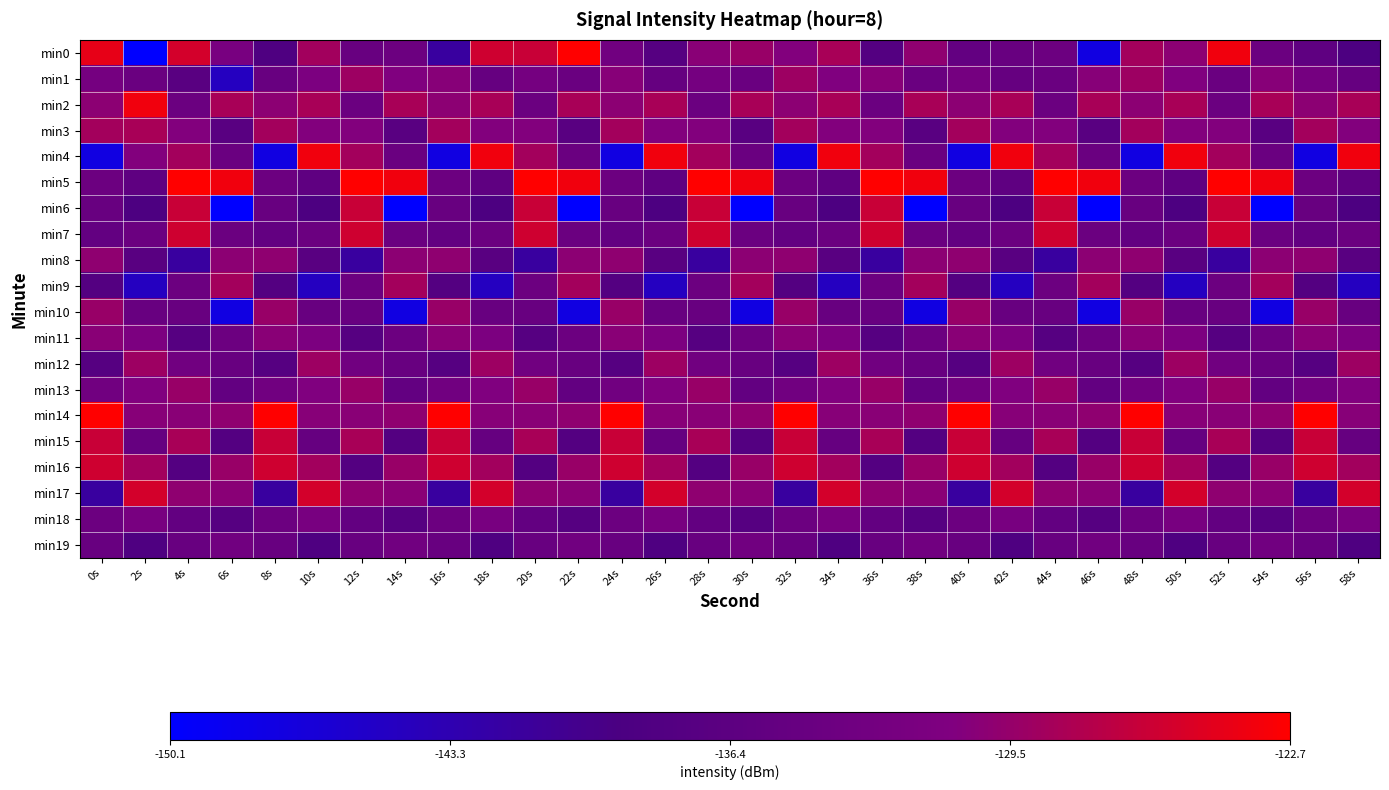

List the series in order of their peak value, highest first.

min0, min5, min14, min2, min4, min17, min7, min16, min6, min15, min3, min9, min1, min12, min10, min13, min8, min11, min18, min19